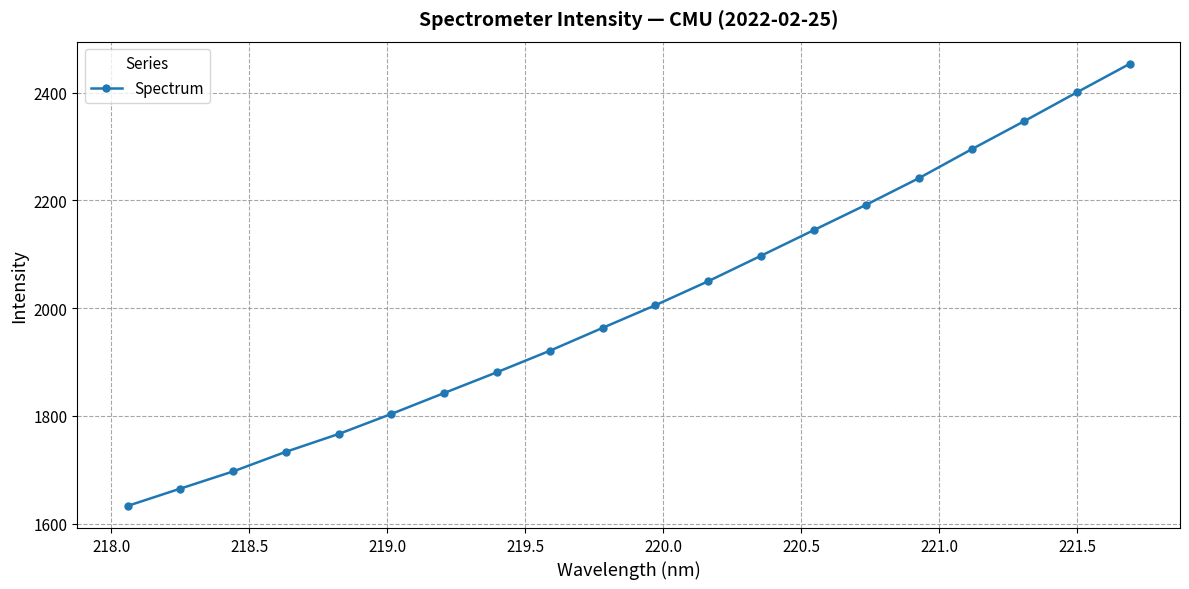

Reading right to left, list all the values displayed in this chart.

2453.8	2401.0	2347.4	2295.1	2241.4	2192.0	2144.6	2097.0	2049.8	2005.3	1963.2	1920.7	1881.0	1842.4	1803.6	1766.2	1733.2	1696.7	1664.8	1632.6